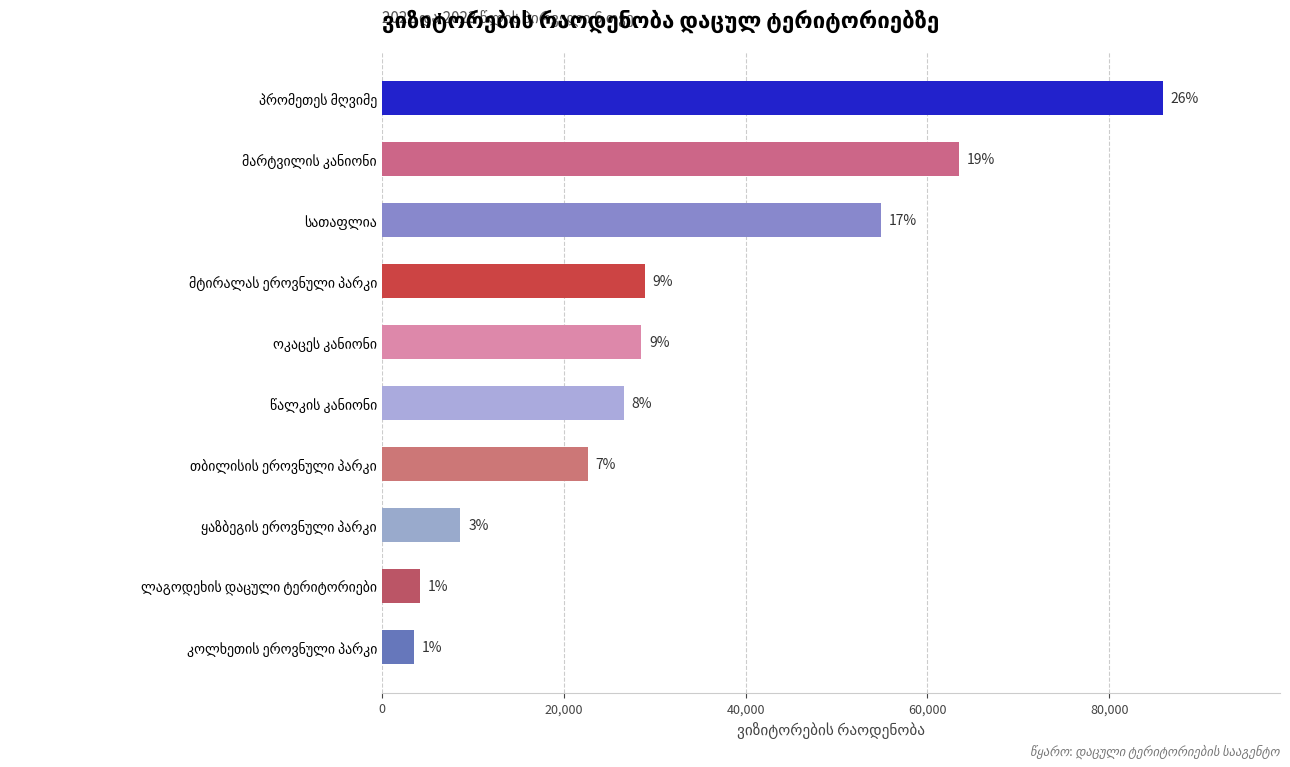

Which label corresponds to the largest value in the chart?

პრომეთეს მღვიმე